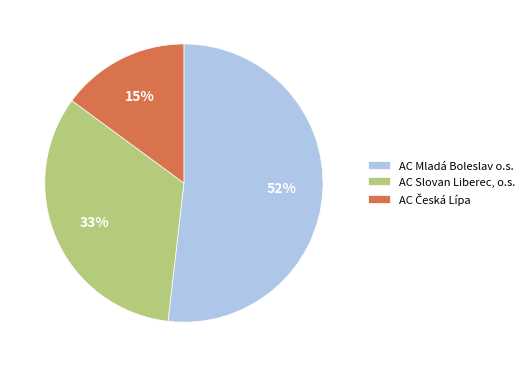

Which has a higher value, AC Mladá Boleslav o.s. or AC Slovan Liberec, o.s.?

AC Mladá Boleslav o.s.